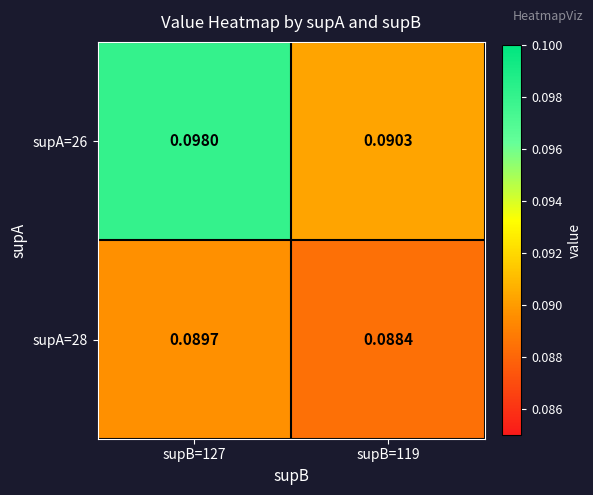

Which series has the largest total across all categories?

supA=26